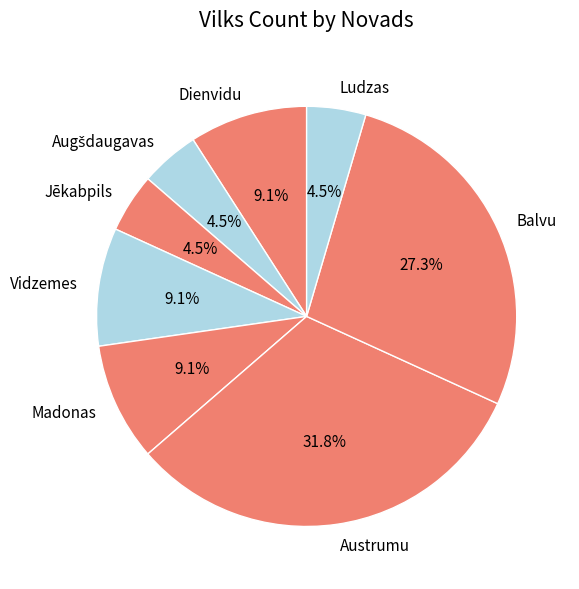

Combined, what portion of the pie is Ludzas and Madonas?

13.6%